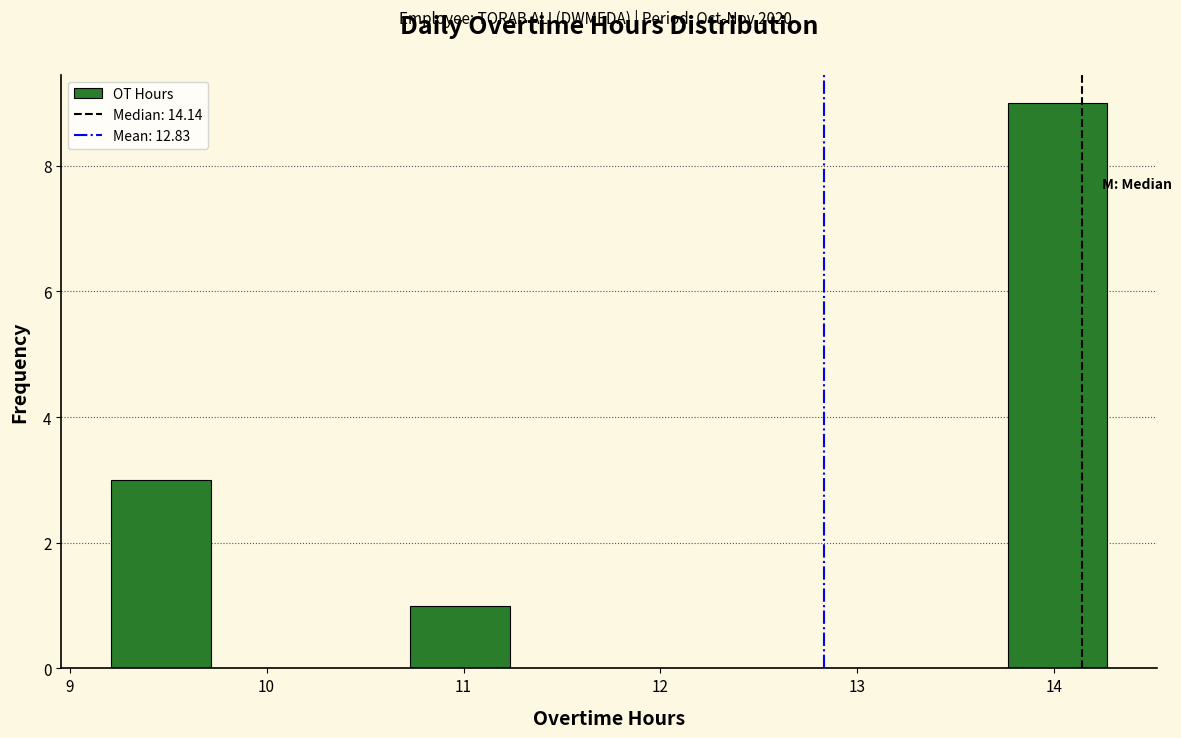

What is the height of the bar covering 13.8 to 14.3 on the x-axis? Neither the bar edges nor the heights are printed on the chart, so give them approximately, as read against the axes.

9